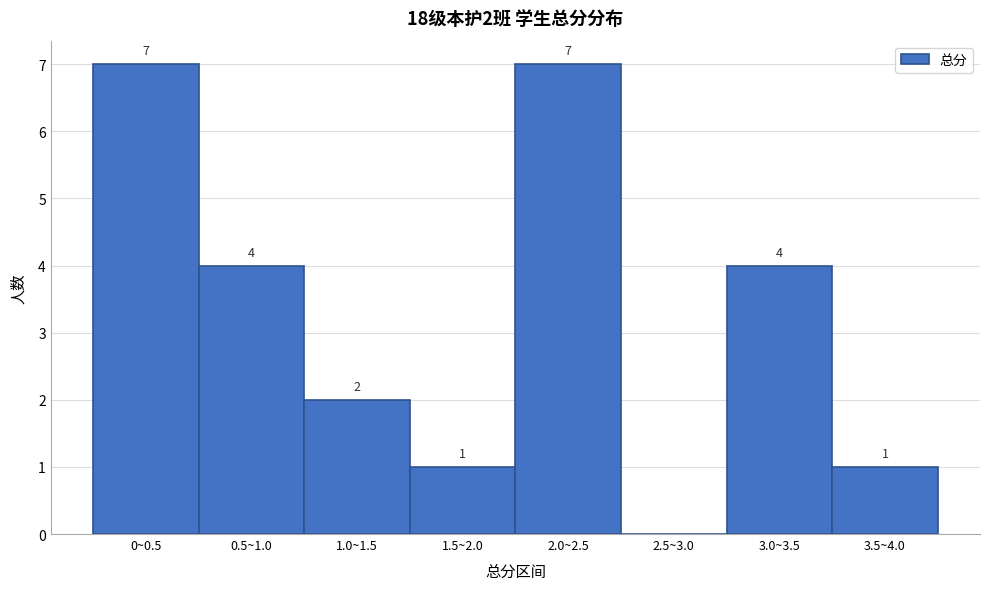

Reading left to right, extract all data points from this chart.

0~0.5=7	0.5~1.0=4	1.0~1.5=2	1.5~2.0=1	2.0~2.5=7	2.5~3.0=0	3.0~3.5=4	3.5~4.0=1